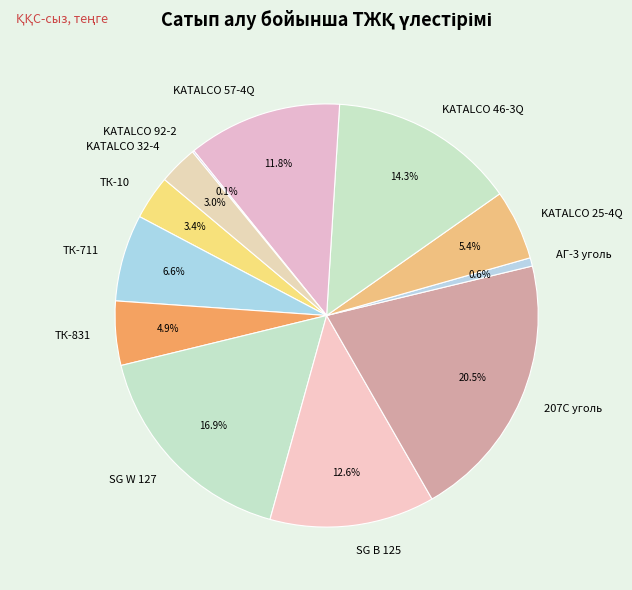

Combined, do 207С уголь and ТК-831 account for over 50%?

No